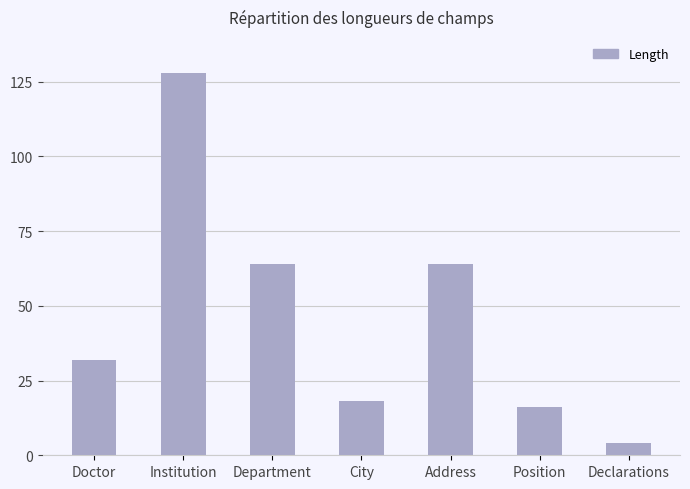

What is the sum of the values at Institution and City?

146